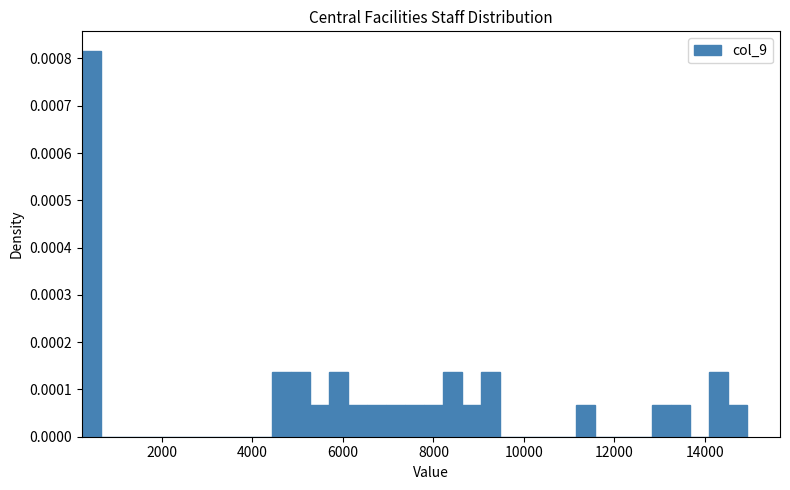

Around what value on the x-axis is the tallest bar? Give the approximate position of its centre, as read against the axis.

400